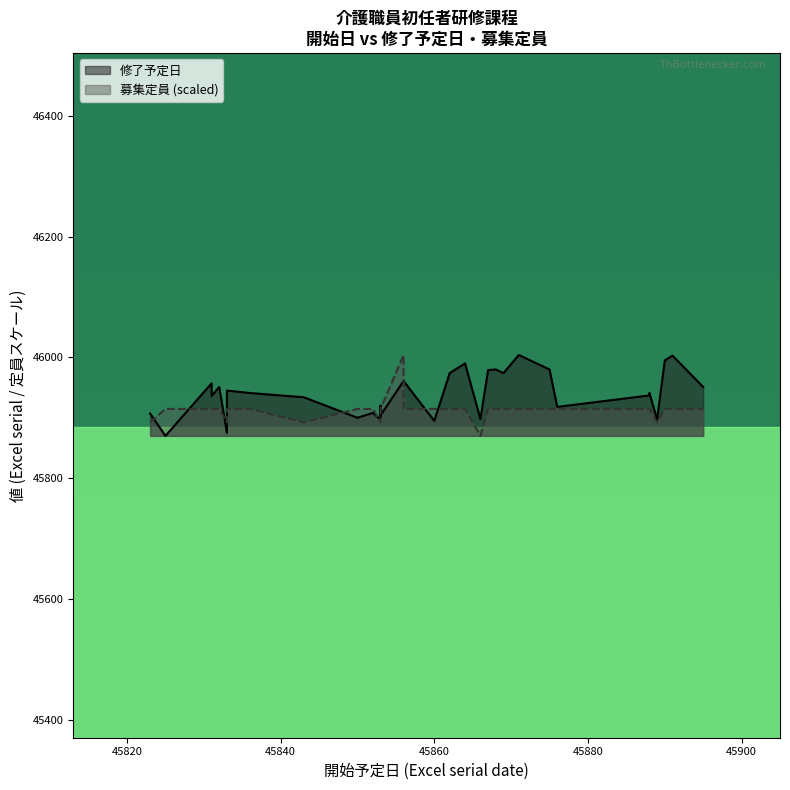

Count the number of categories in the chart.

35